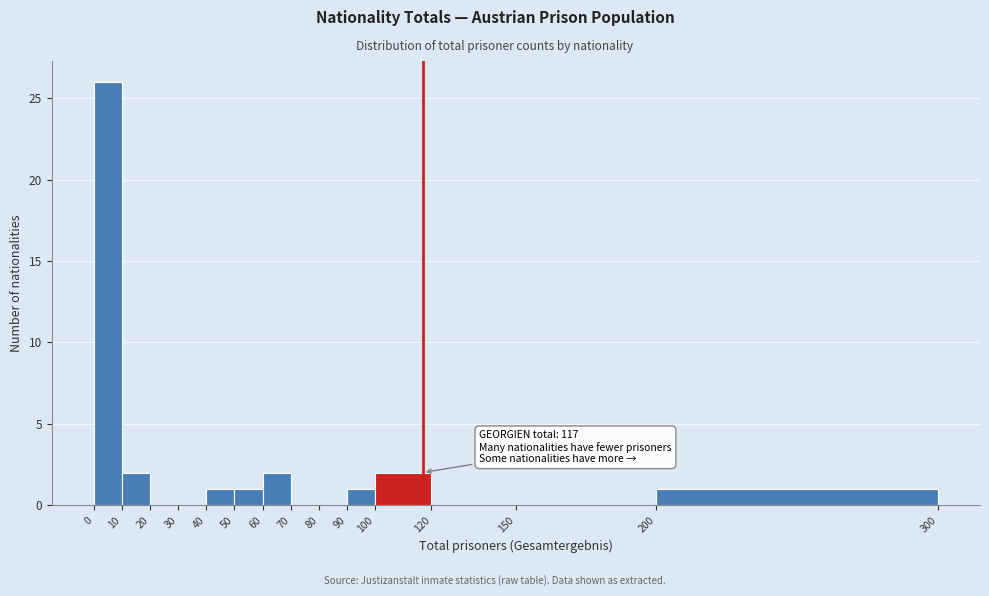

Over which range of the x-axis is the bar tallest?

0 to 10